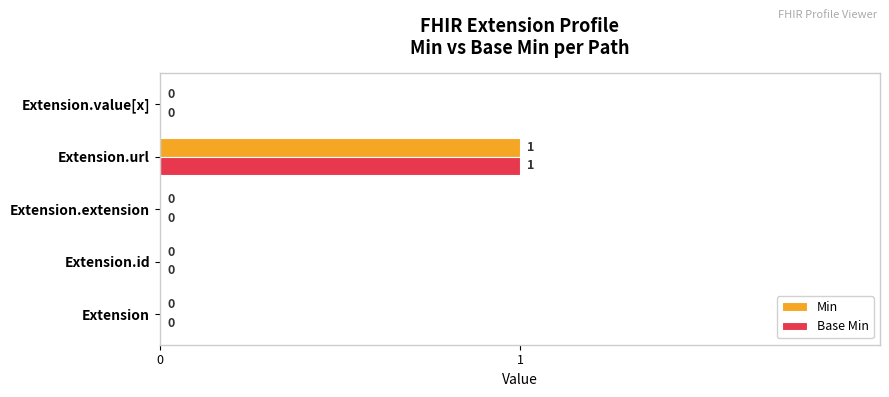

Count the number of data series in this chart.

2